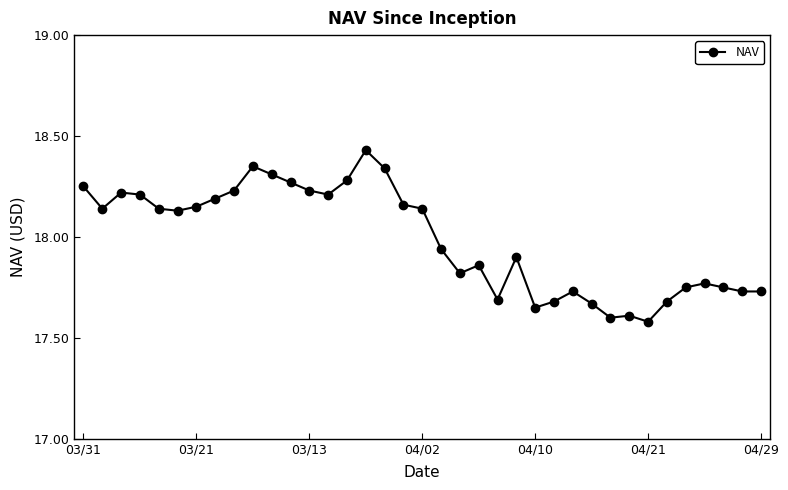

What is the sum of all values?

665.5